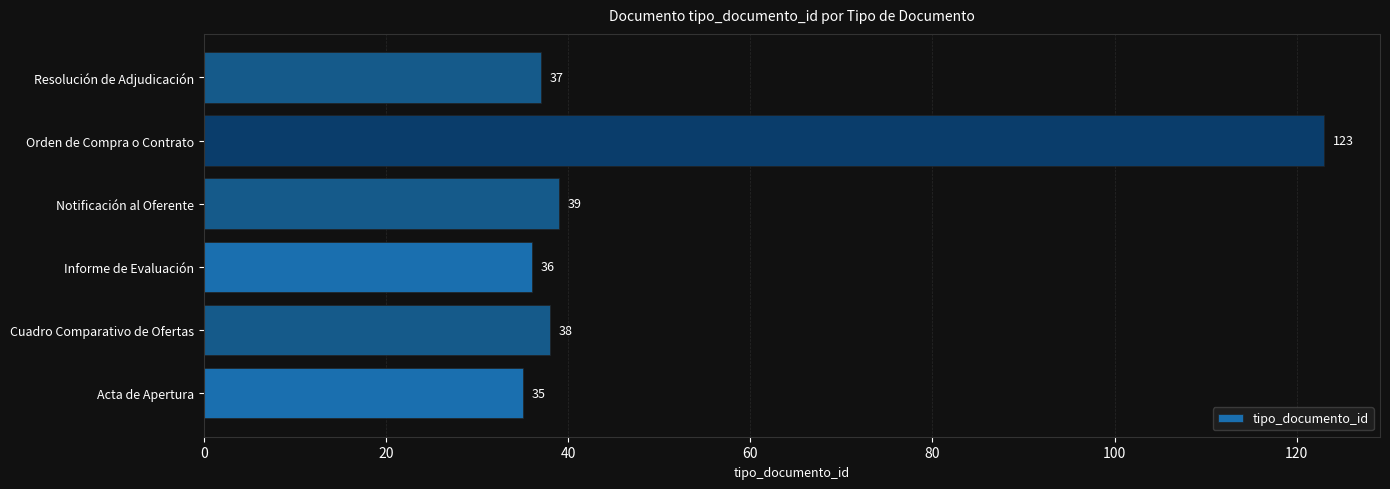

What is the average value?

51